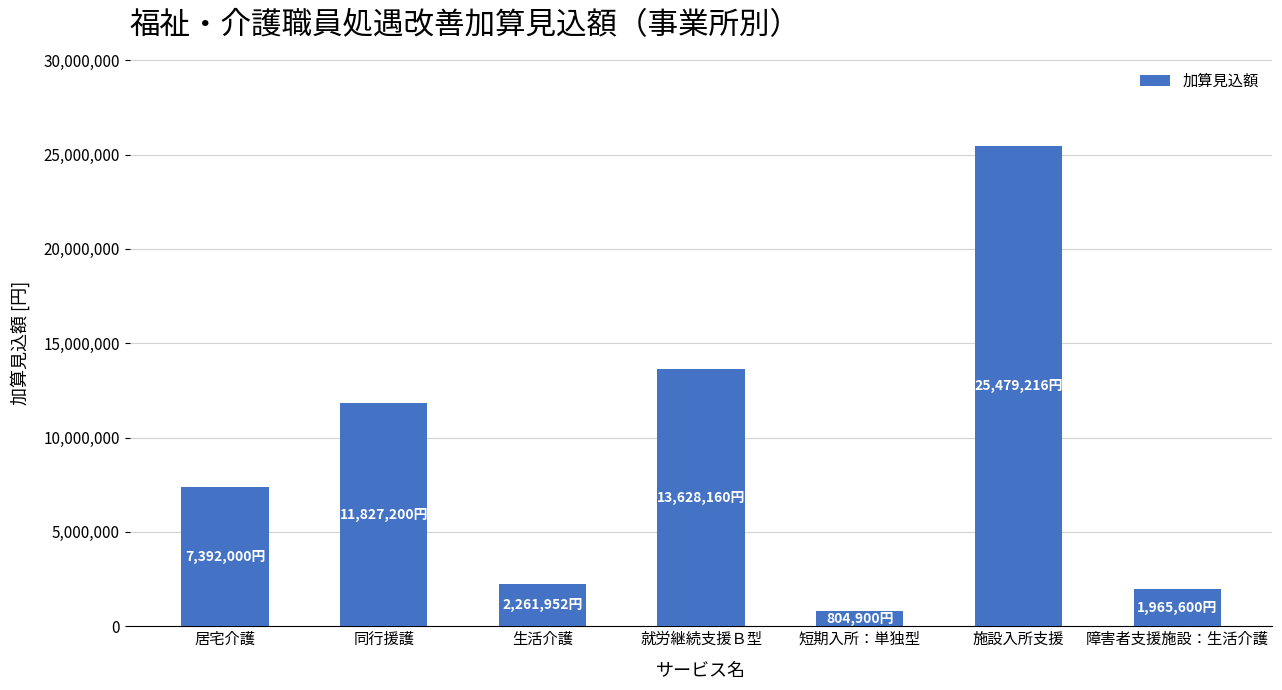

What is the sum of all values?

63359028